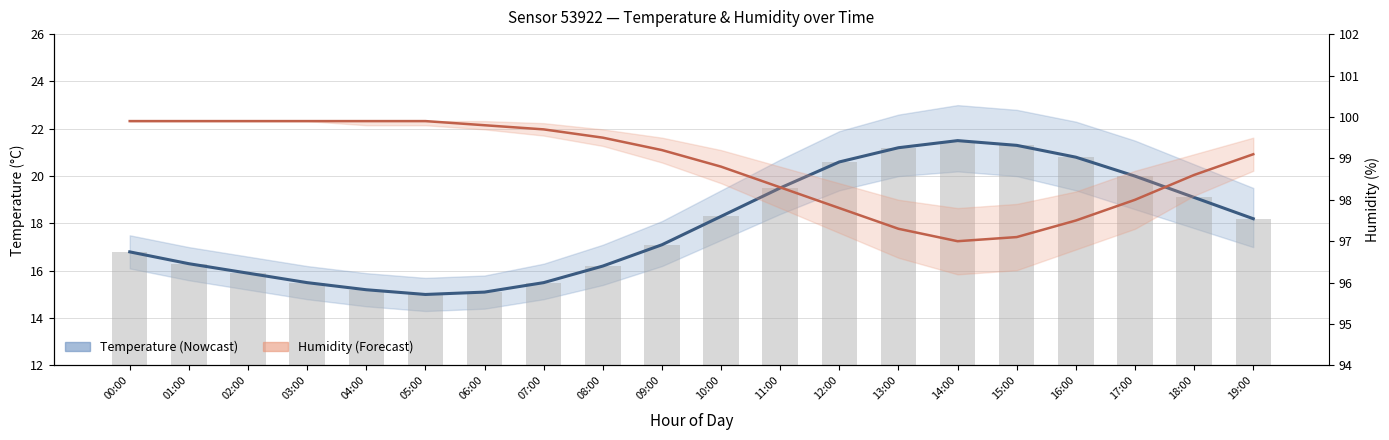

Does the chart contain any negative values?

No